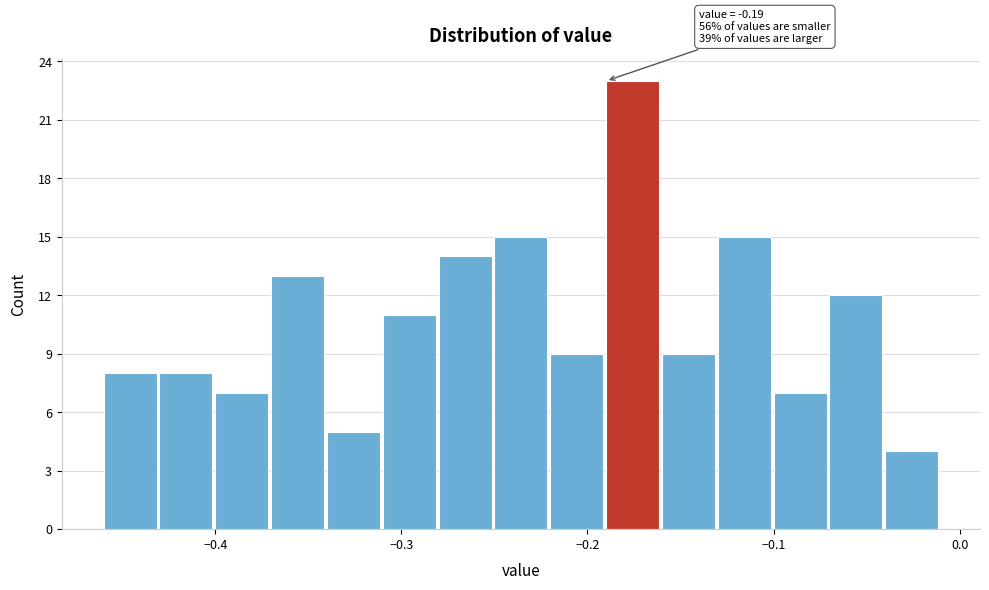

Around what value on the x-axis is the tallest bar? Give the approximate position of its centre, as read against the axis.

-0.18